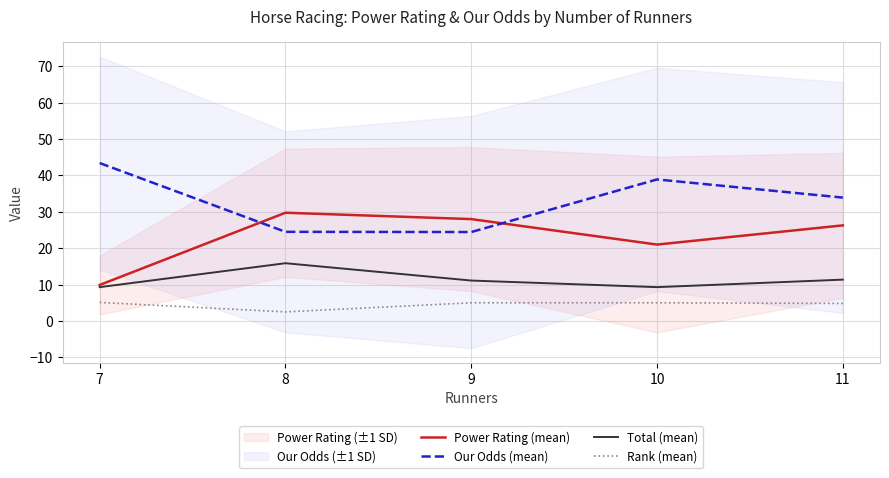

Rank the series at 11 from lowest to highest value.

Rank (mean), Total (mean), Power Rating (mean), Our Odds (mean)